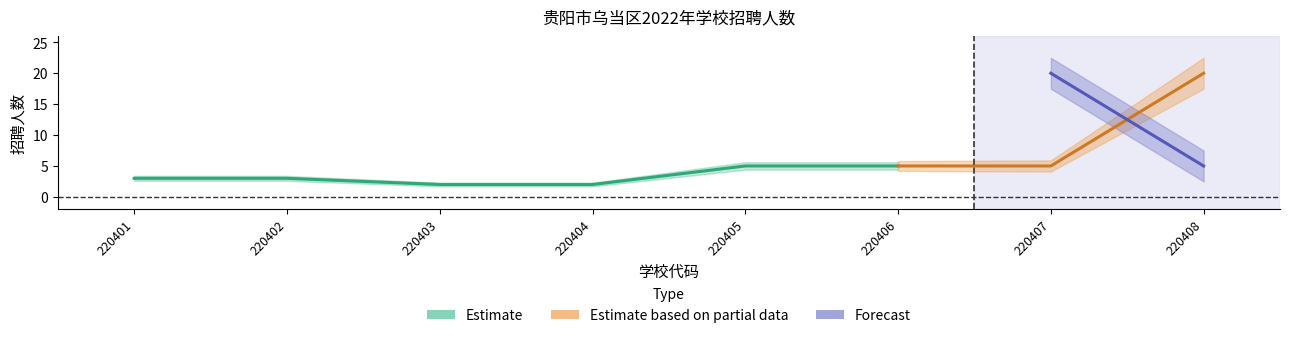

How many interior local peaks does the 分类招聘人数_累计 series have?

1